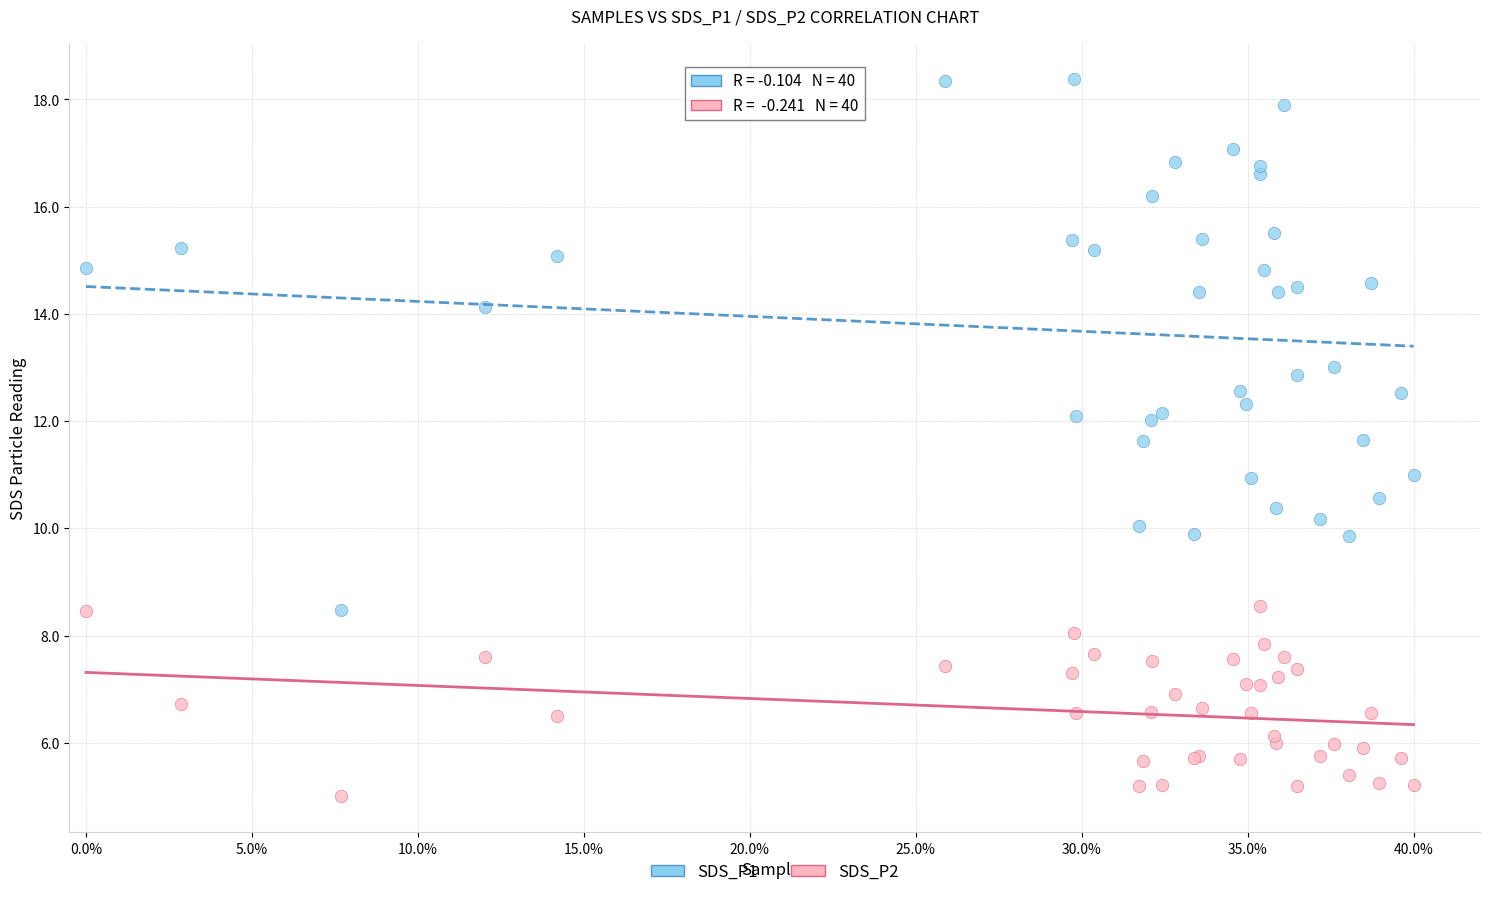

Which series reaches the minimum Y coordinate?

SDS_P2